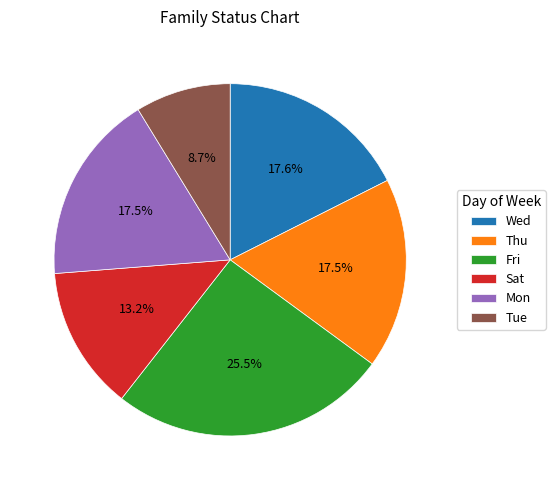

How many segments does this pie chart have?

6